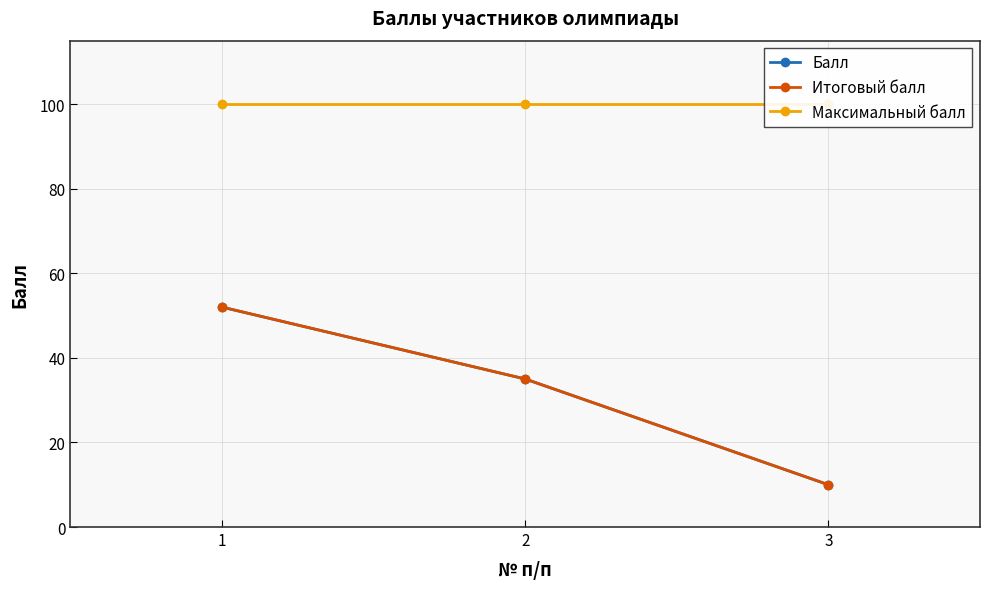

Rank the categories by Балл value from highest to lowest.

1, 2, 3